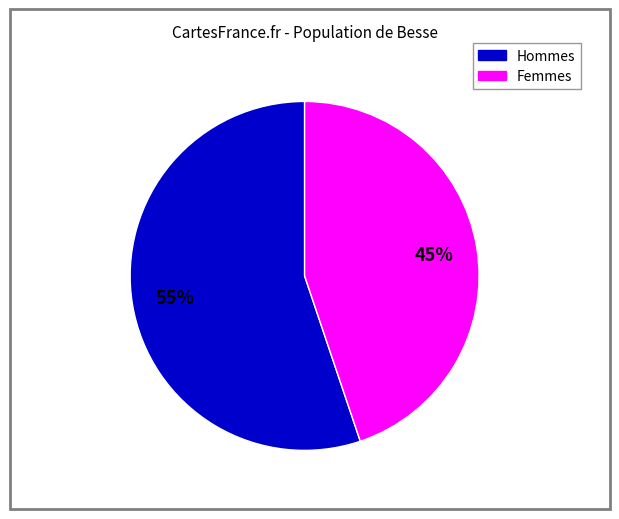

To the nearest percent, what is the difference between the largest and smallest slice percentages?

10%